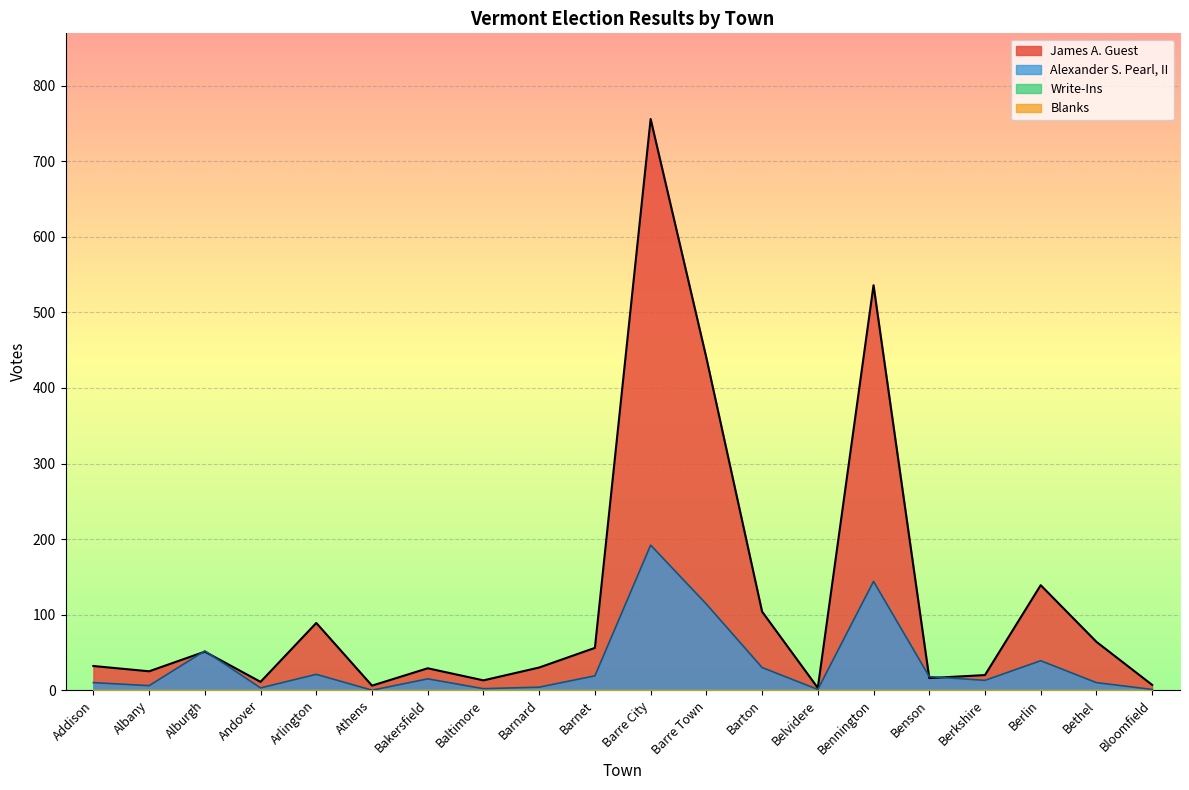

What position from the left is Arlington?

5